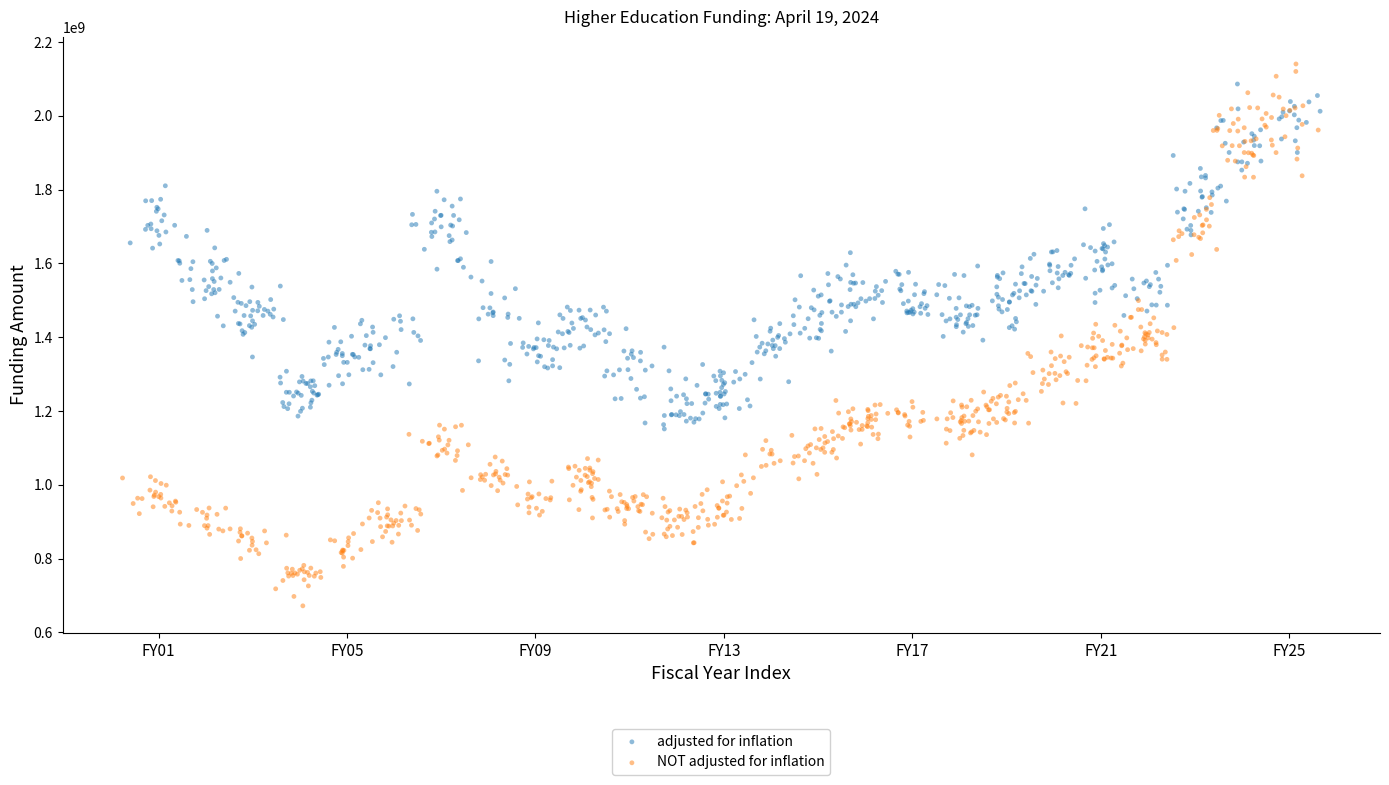

Which series has the widest spread of Y values?

NOT adjusted for inflation